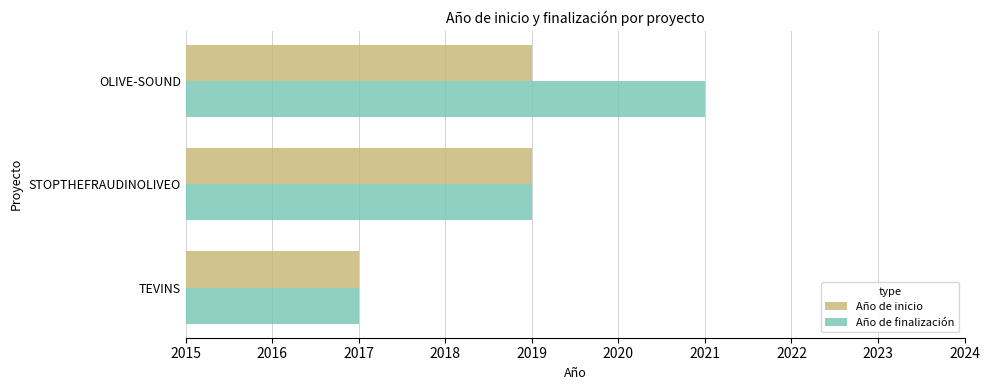

True or false: Año de finalización has a value of 2021 at OLIVE-SOUND.

True